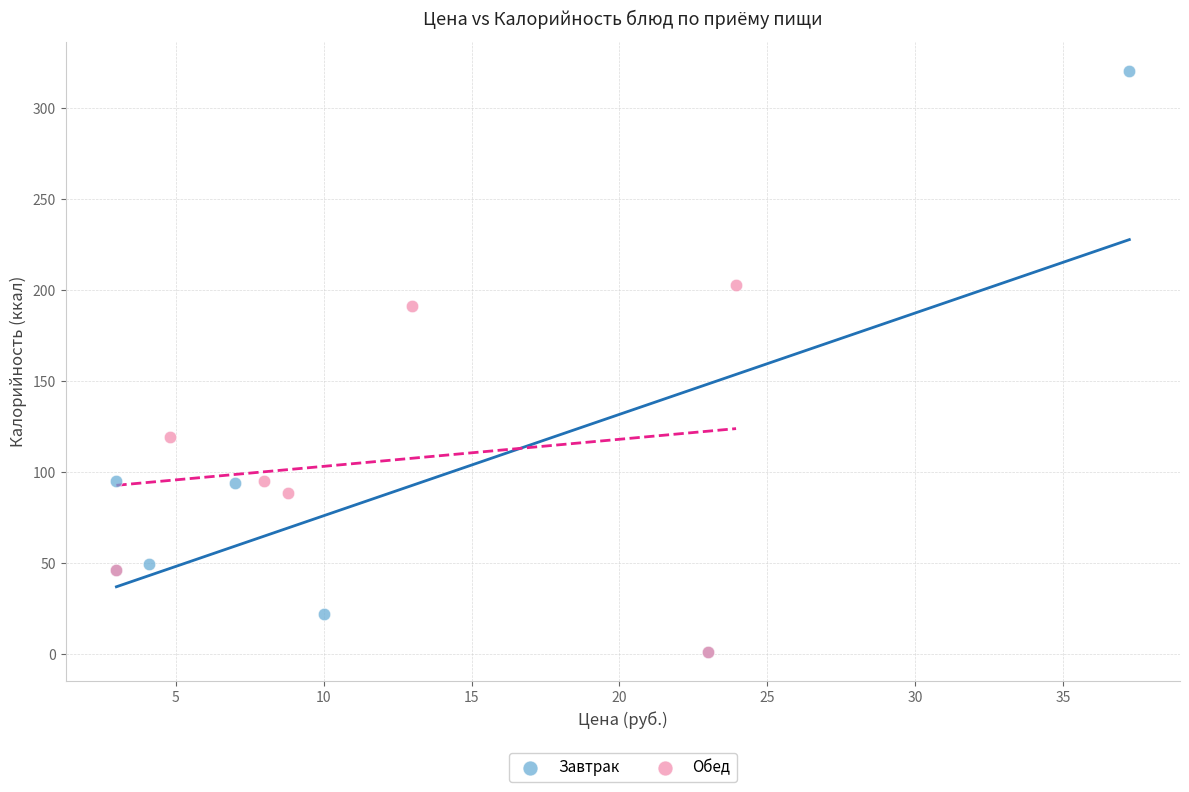

Which series contains the highest Y value?

Завтрак